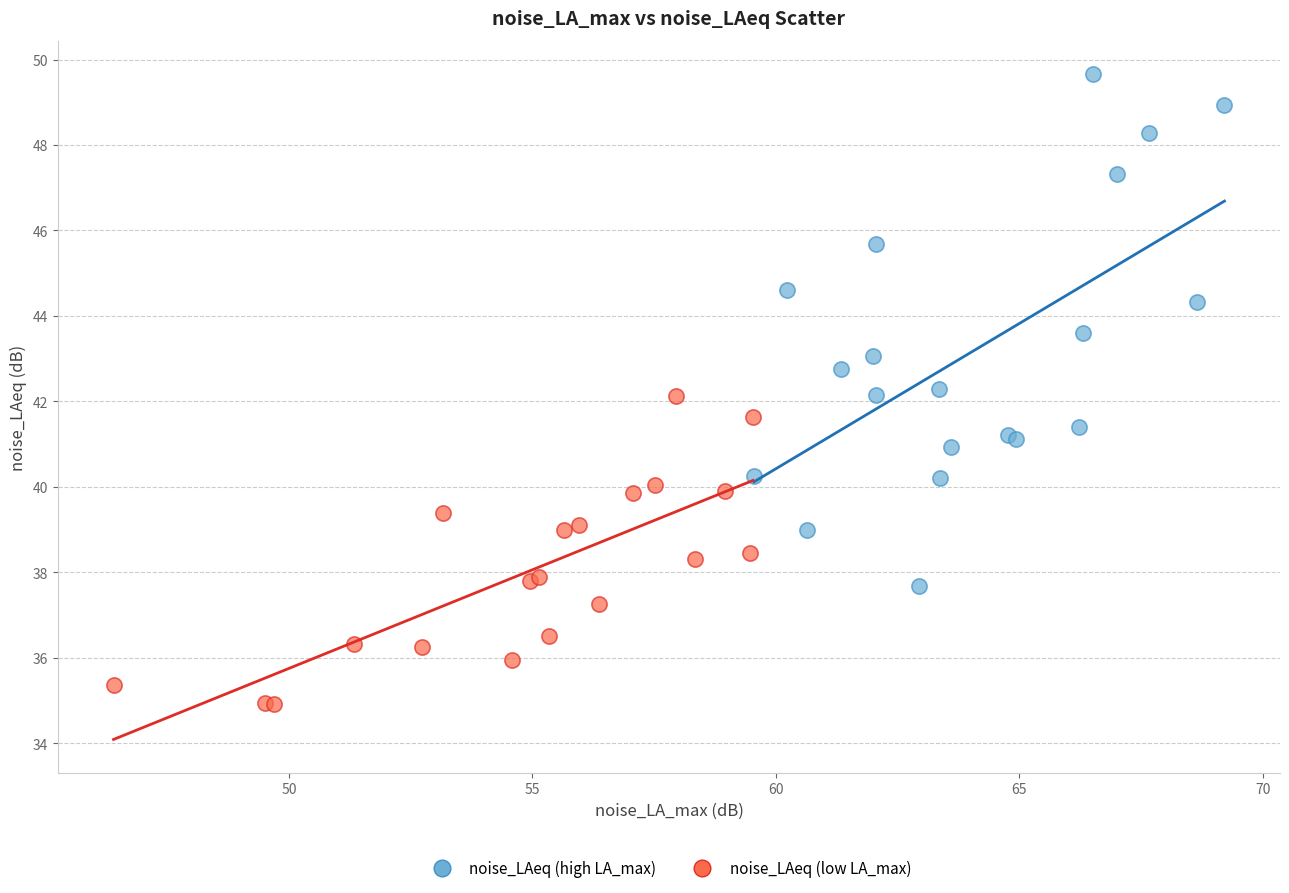

Which series contains the highest Y value?

noise_LAeq (high LA_max)